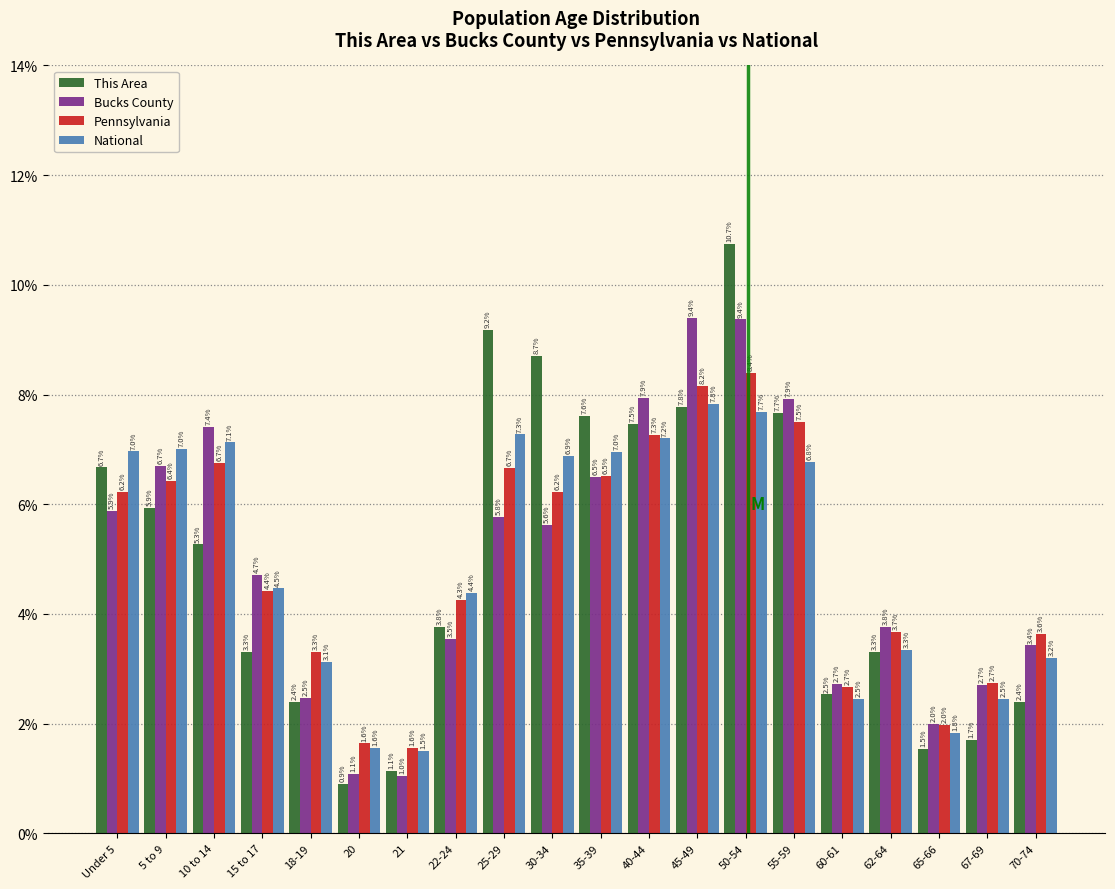

Reading left to right, what are all the values shown in this chart?

This Area: Under 5=6.7	5 to 9=5.9	10 to 14=5.3	15 to 17=3.3	18-19=2.4	20=0.9	21=1.1	22-24=3.8	25-29=9.2	30-34=8.7	35-39=7.6	40-44=7.5	45-49=7.8	50-54=10.7	55-59=7.7	60-61=2.5	62-64=3.3	65-66=1.5	67-69=1.7	70-74=2.4
Bucks County: Under 5=5.9	5 to 9=6.7	10 to 14=7.4	15 to 17=4.7	18-19=2.5	20=1.1	21=1.0	22-24=3.5	25-29=5.8	30-34=5.6	35-39=6.5	40-44=7.9	45-49=9.4	50-54=9.4	55-59=7.9	60-61=2.7	62-64=3.8	65-66=2.0	67-69=2.7	70-74=3.4
Pennsylvania: Under 5=6.2	5 to 9=6.4	10 to 14=6.7	15 to 17=4.4	18-19=3.3	20=1.6	21=1.6	22-24=4.3	25-29=6.7	30-34=6.2	35-39=6.5	40-44=7.3	45-49=8.2	50-54=8.4	55-59=7.5	60-61=2.7	62-64=3.7	65-66=2.0	67-69=2.7	70-74=3.6
National: Under 5=7.0	5 to 9=7.0	10 to 14=7.1	15 to 17=4.5	18-19=3.1	20=1.6	21=1.5	22-24=4.4	25-29=7.3	30-34=6.9	35-39=7.0	40-44=7.2	45-49=7.8	50-54=7.7	55-59=6.8	60-61=2.5	62-64=3.3	65-66=1.8	67-69=2.5	70-74=3.2